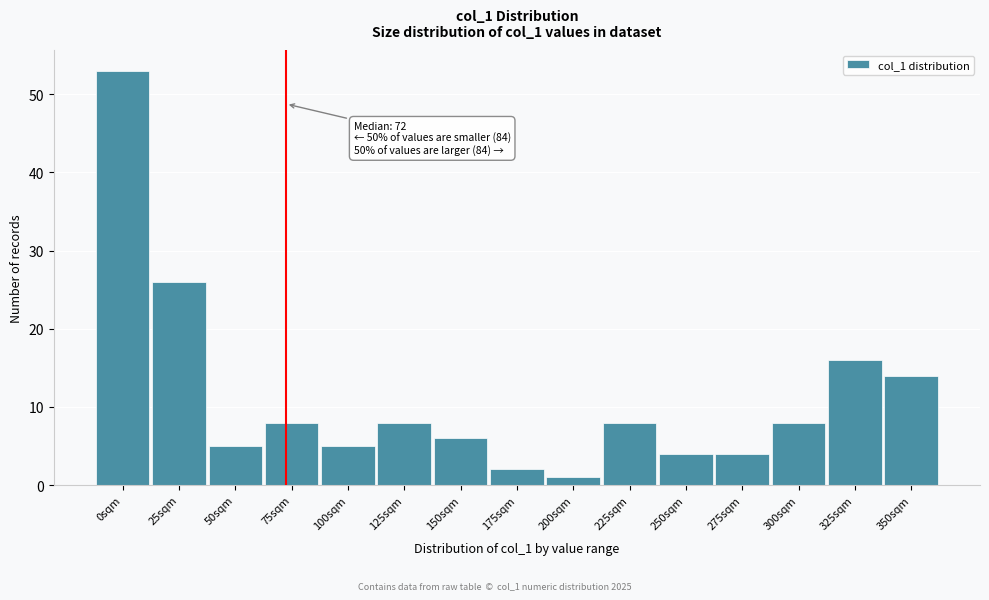

Reading left to right, what are all the values shown in this chart?

0sqm=53	25sqm=26	50sqm=5	75sqm=8	100sqm=5	125sqm=8	150sqm=6	175sqm=2	200sqm=1	225sqm=8	250sqm=4	275sqm=4	300sqm=8	325sqm=16	350sqm=14